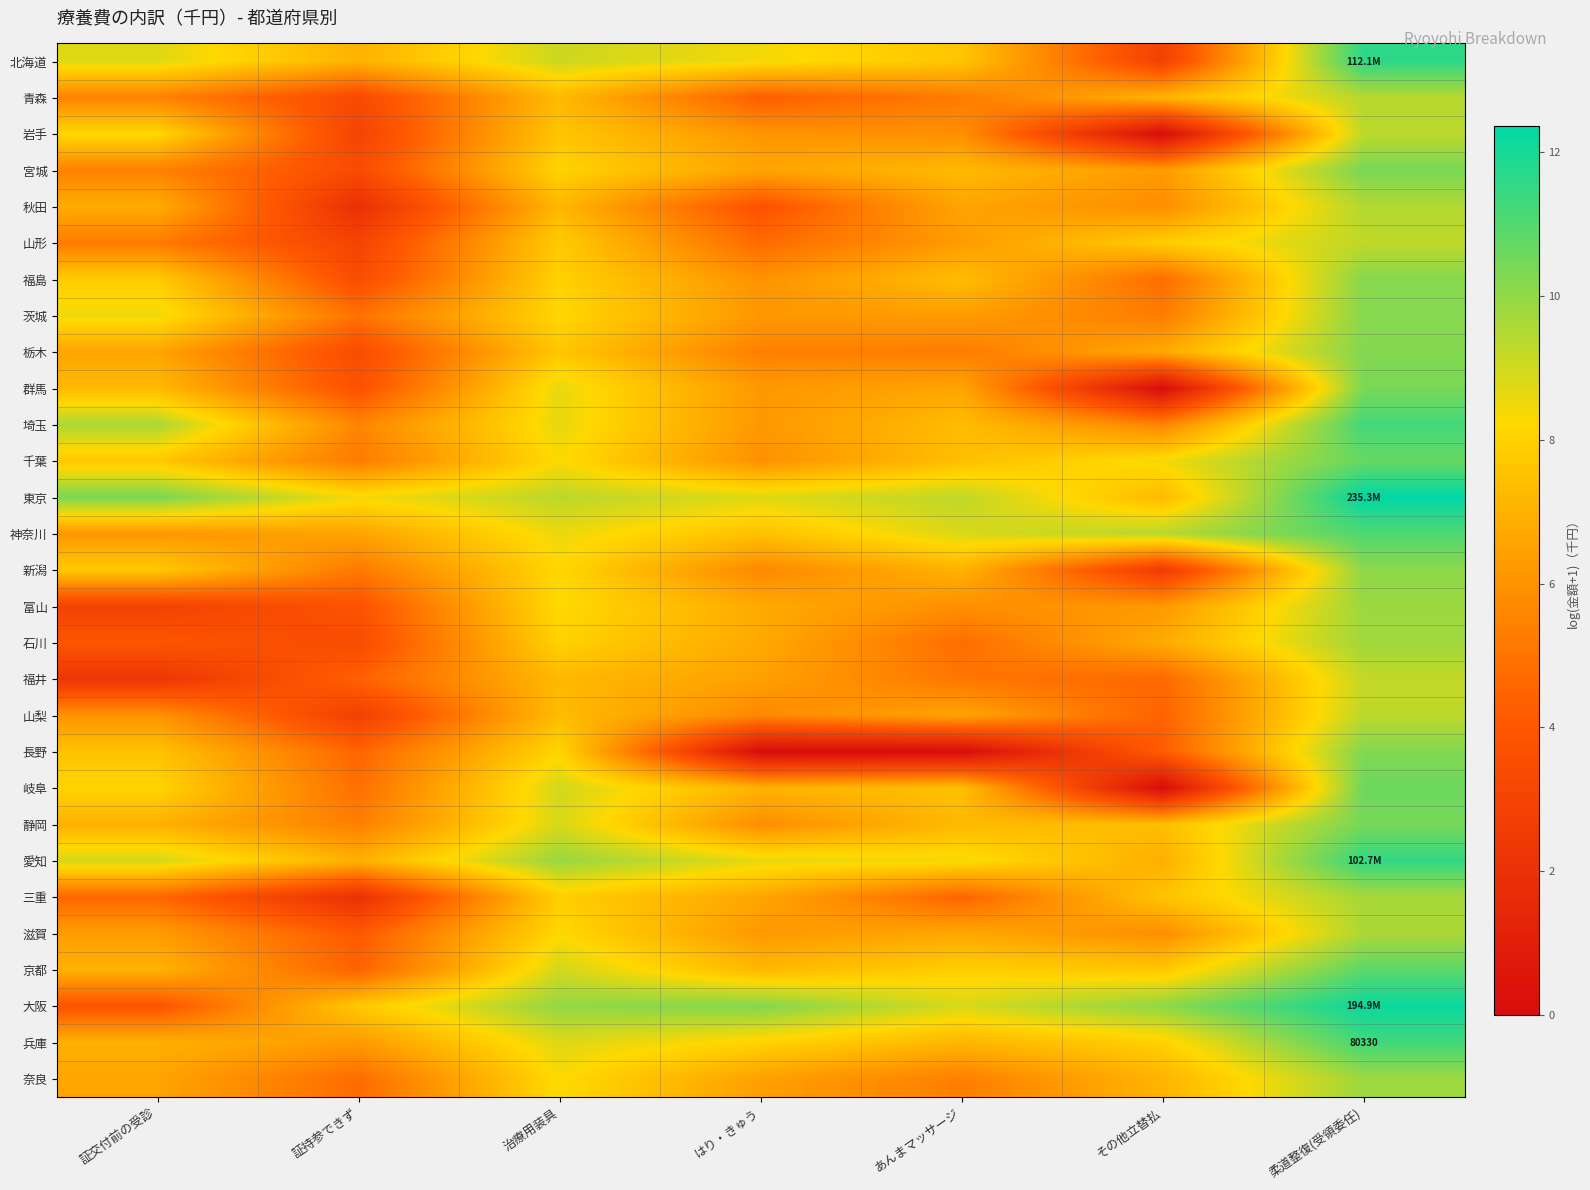

What is the difference between the second highest and minimum values in the 岩手 series?

8.2